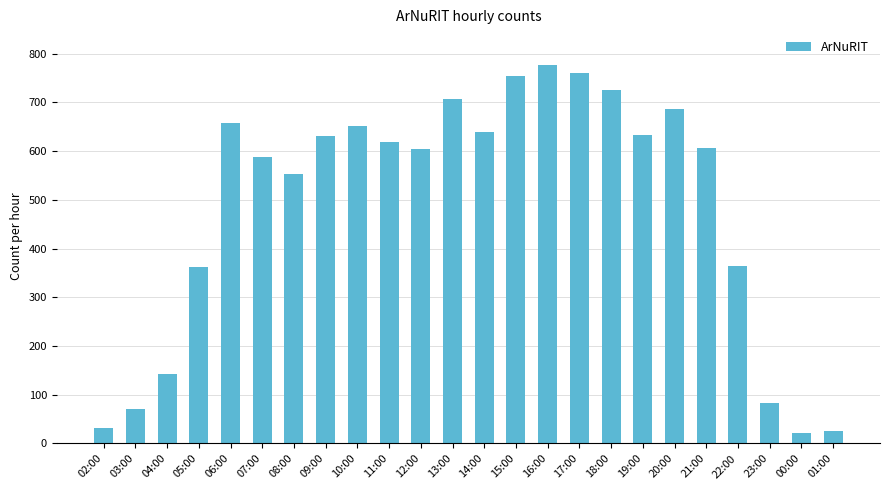

What is the minimum value shown in the chart?

21